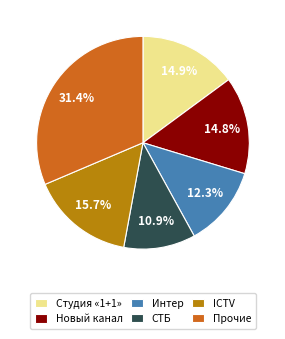

Approximately how many times larger is the value at Прочие compared to СТБ?

2.9